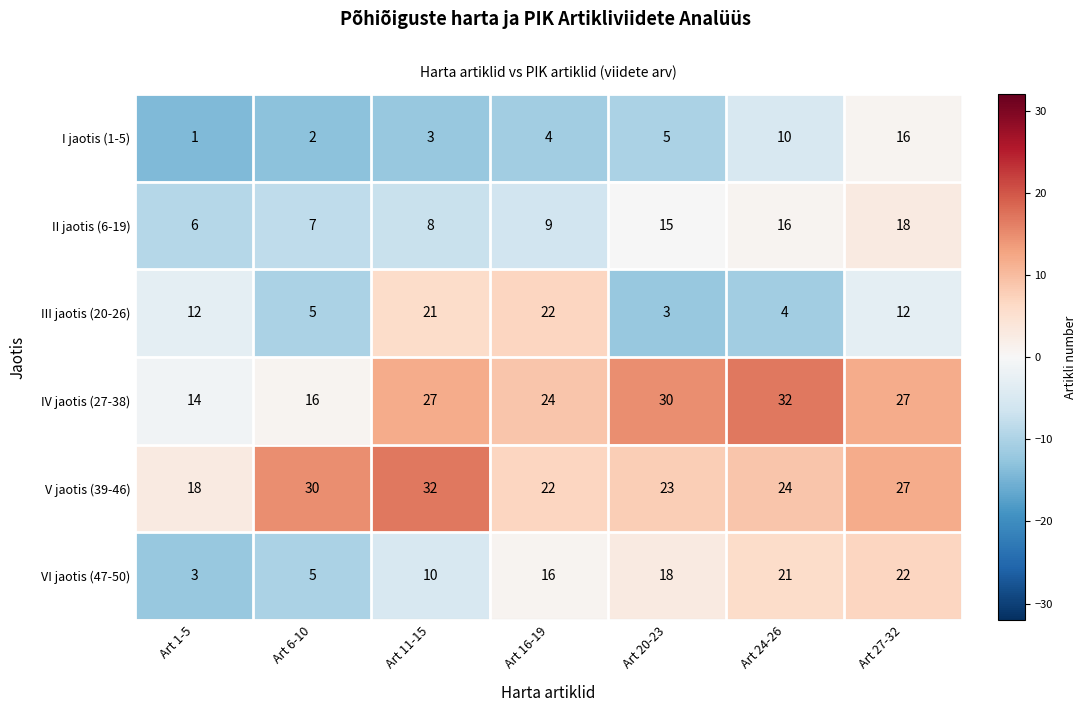

How many distinct data groups are displayed?

6